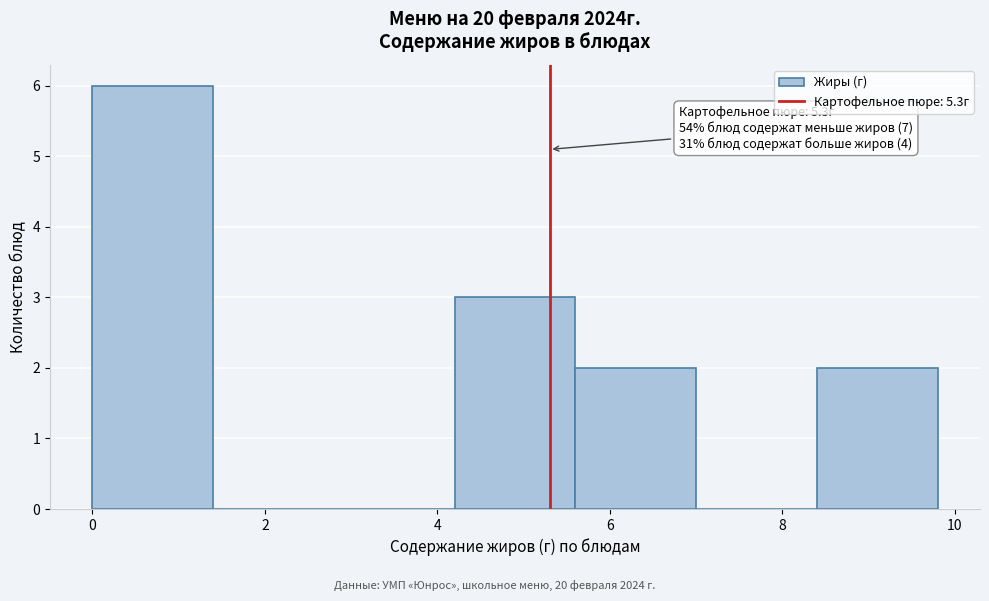

Which range on the x-axis has the tallest bar?

0.0 to 1.4